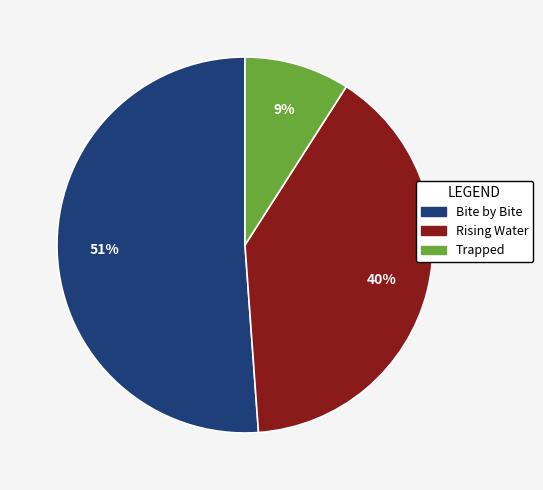

To the nearest percent, what is the difference between the largest and smallest slice percentages?

42%